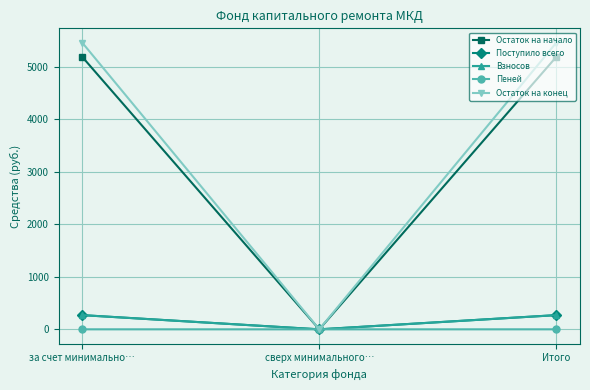

What is the maximum value shown in the chart?

5457.3